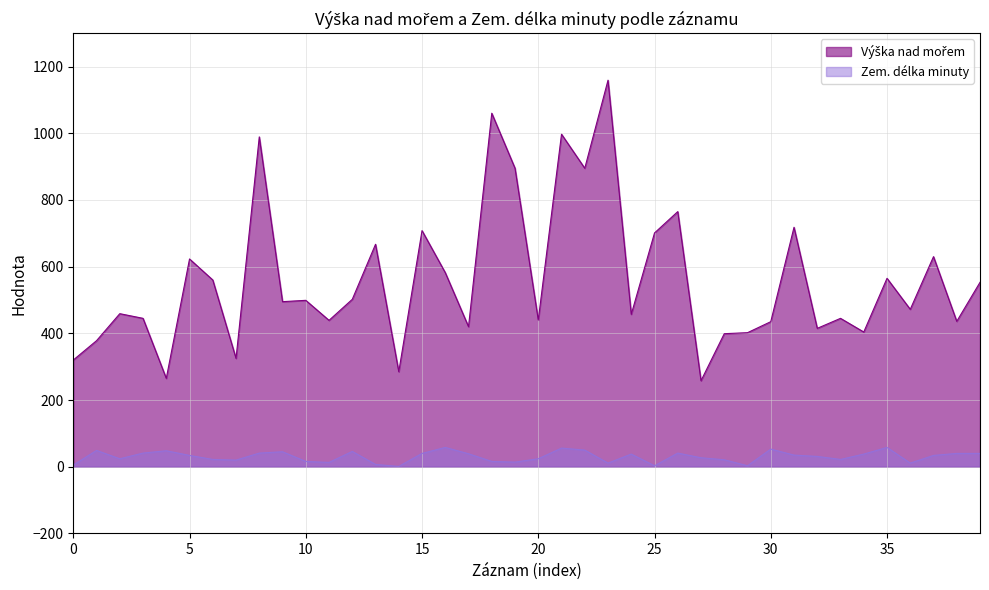

Which series has the widest spread of values?

Výška nad mořem